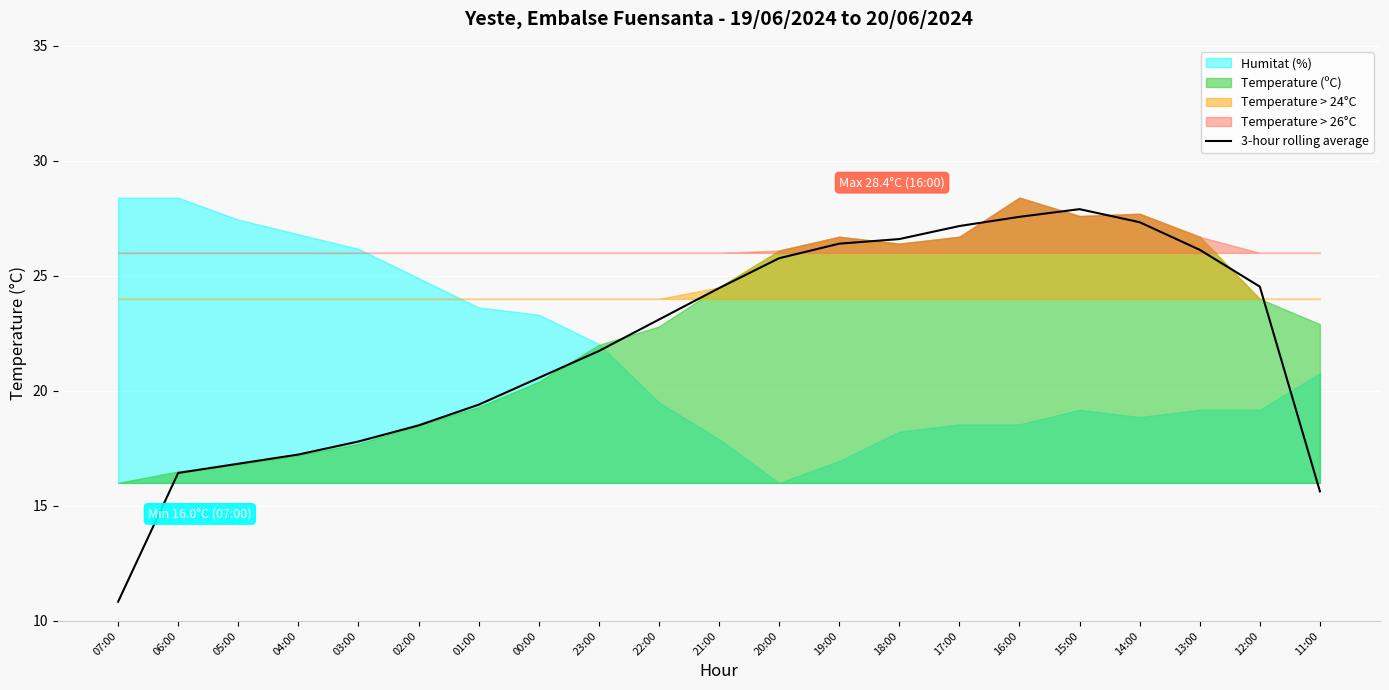

How many values are below 23?

10